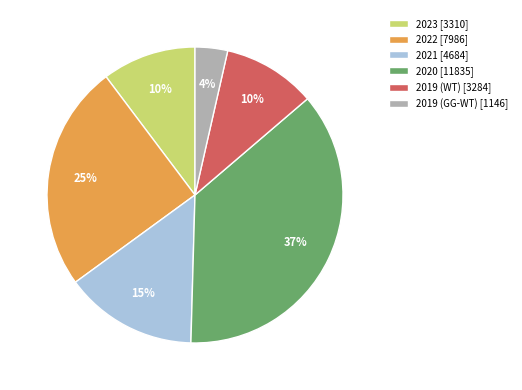

What is the smallest slice in the pie chart?

2019 (GG-WT) [1146]